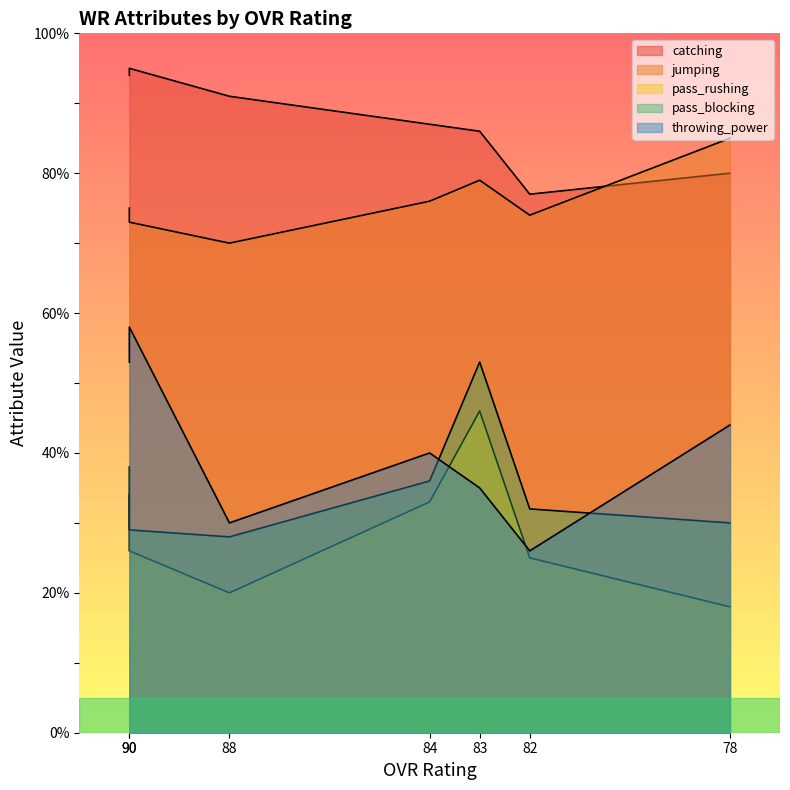

What is the average value of the jumping series?

76